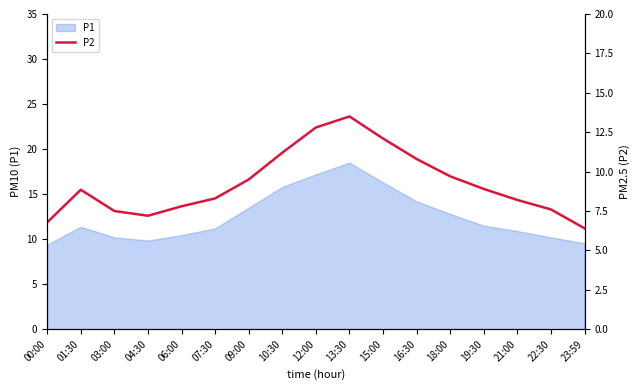

Is it true that the value at 01:30 is 3.4?

False